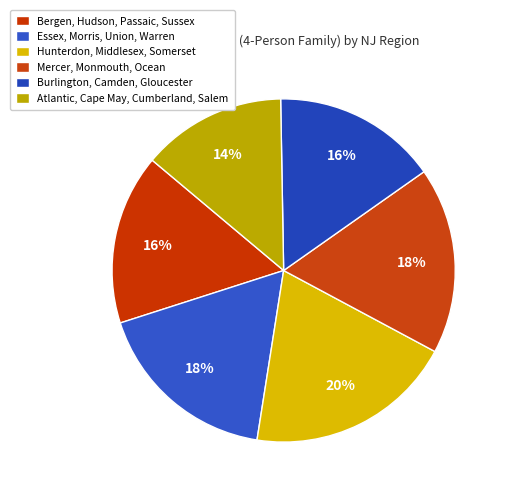

Rank the categories by value from lowest to highest.

Atlantic, Cape May, Cumberland, Salem, Burlington, Camden, Gloucester, Bergen, Hudson, Passaic, Sussex, Essex, Morris, Union, Warren, Mercer, Monmouth, Ocean, Hunterdon, Middlesex, Somerset